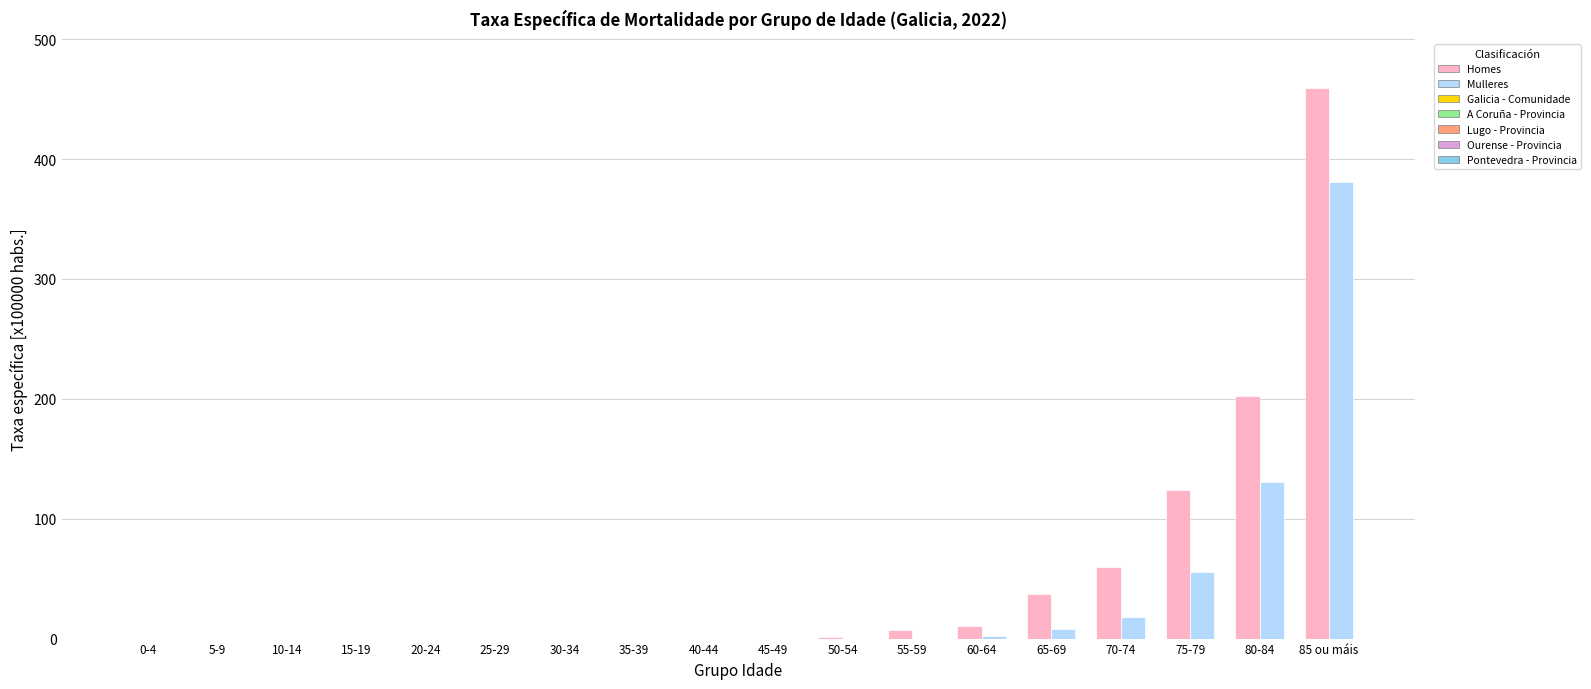

Which series changed the most between 60-64 and 75-79?

Homes